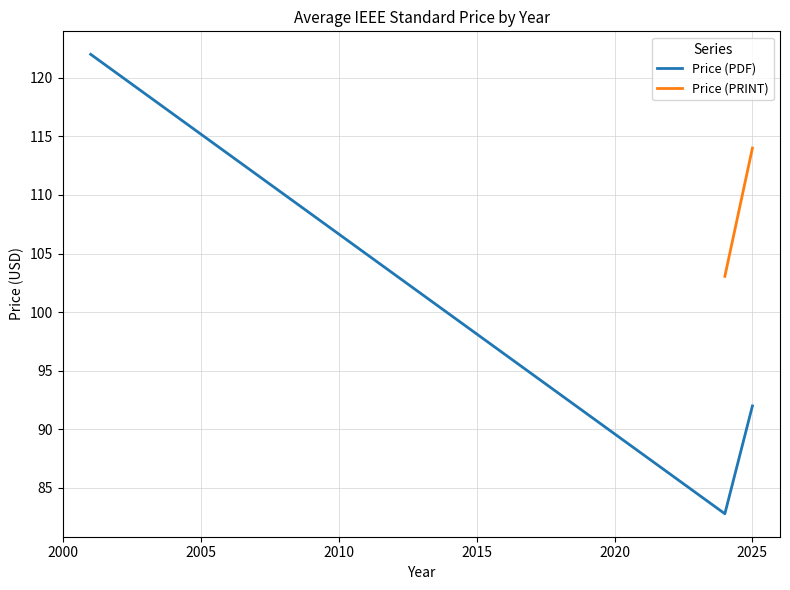

Is it true that Price (PRINT) equals 66.4 at 2025?

False